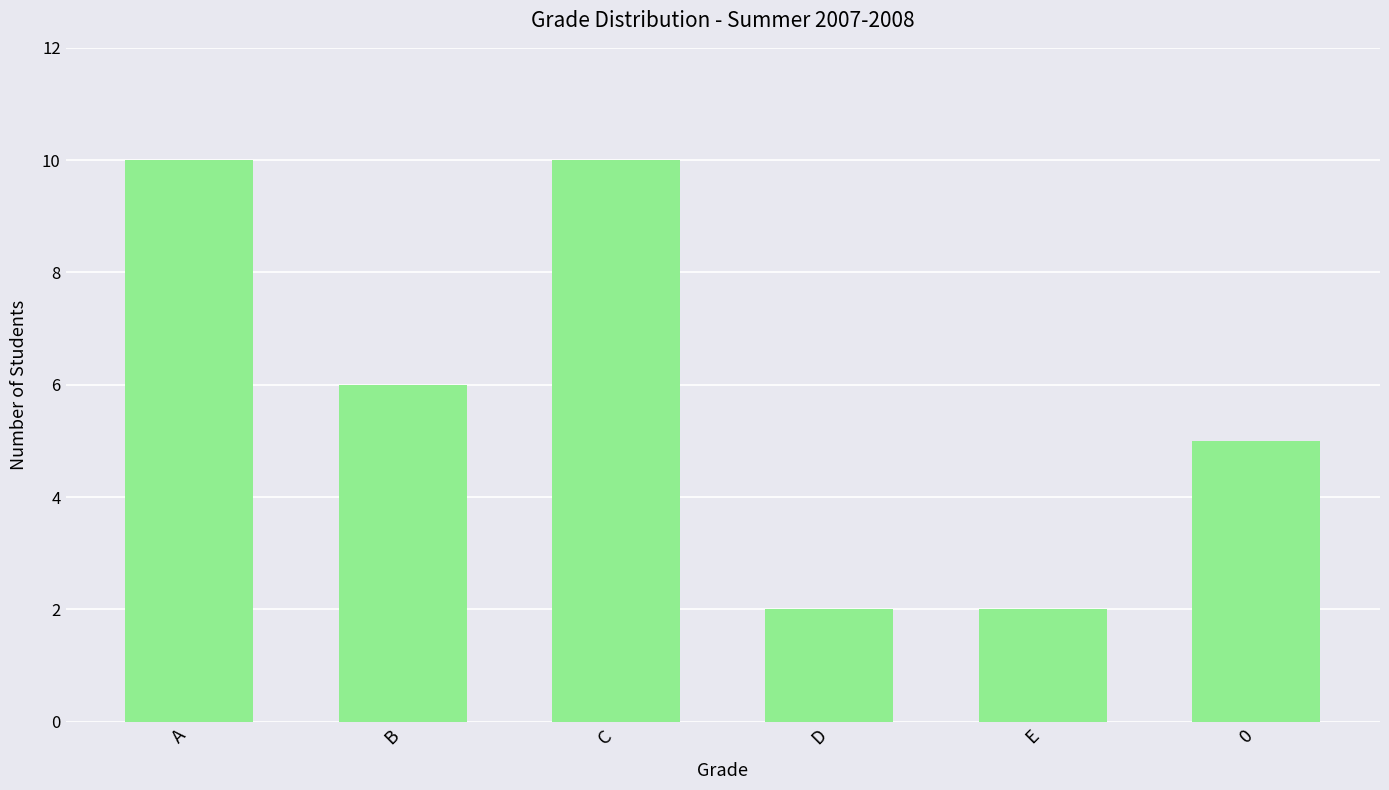

How many categories are shown in the chart?

6